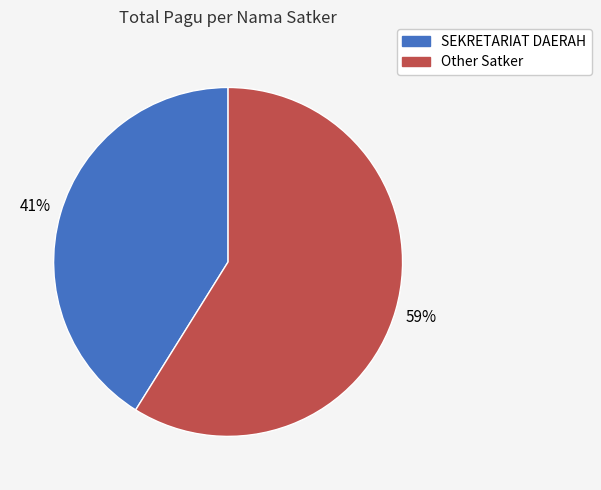

To the nearest percent, what is the difference between the largest and smallest slice percentages?

18%